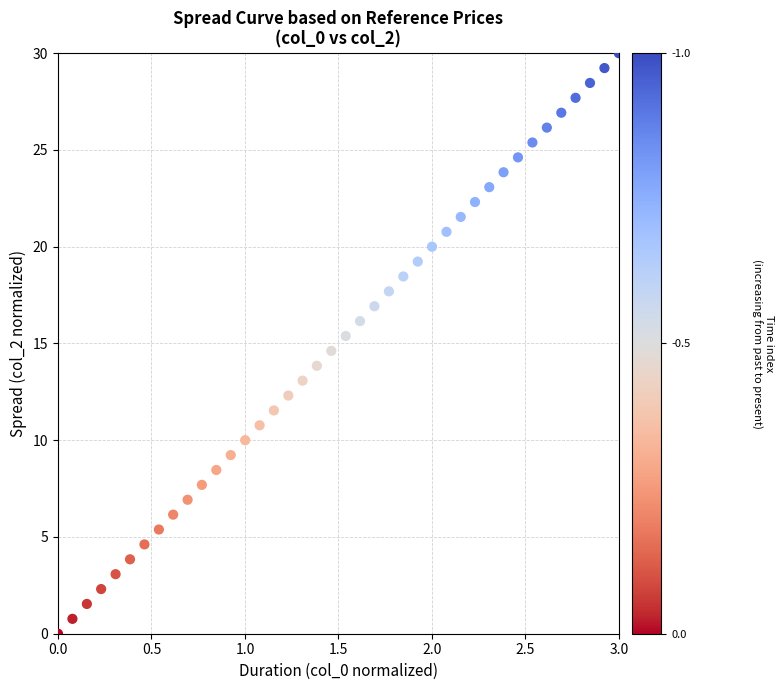

What is the range of Y values (max minus min)?

30.0